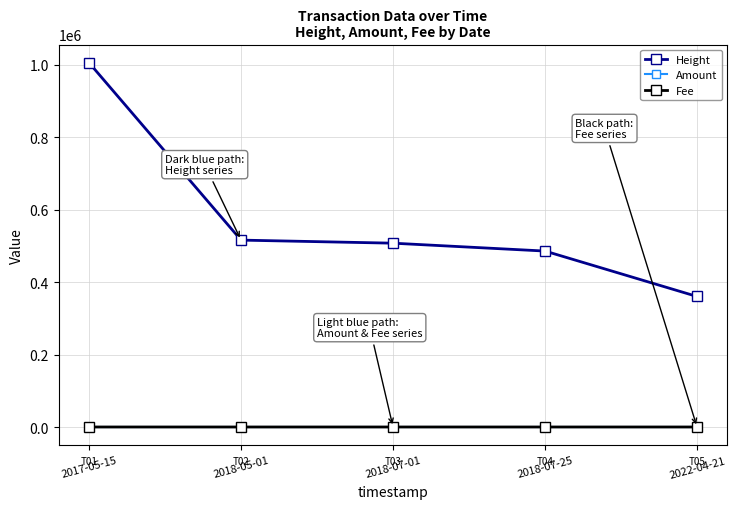

What is the spread (max minus min) of values at 2018-07-25?

485691.0